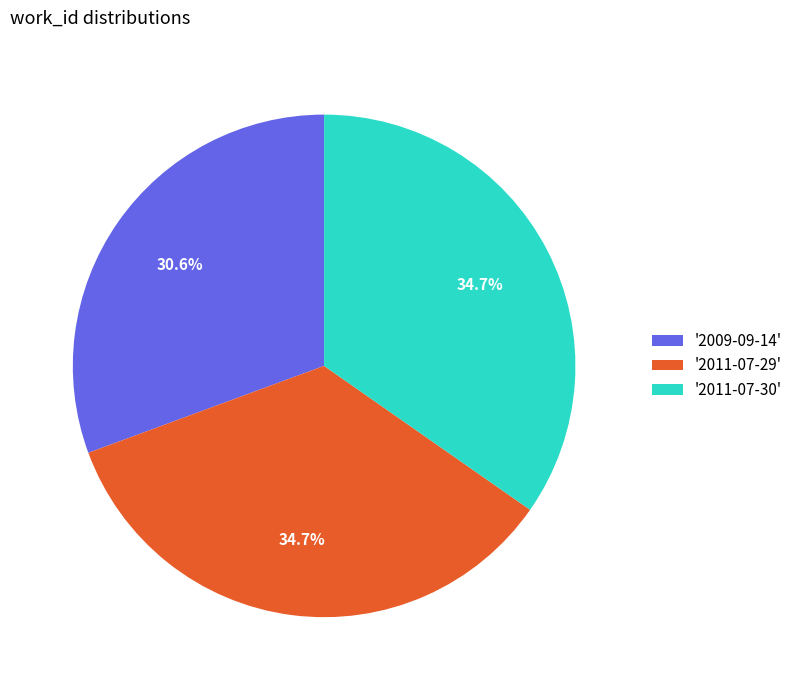

Between '2011-07-30' and '2009-09-14', which is larger?

'2011-07-30'